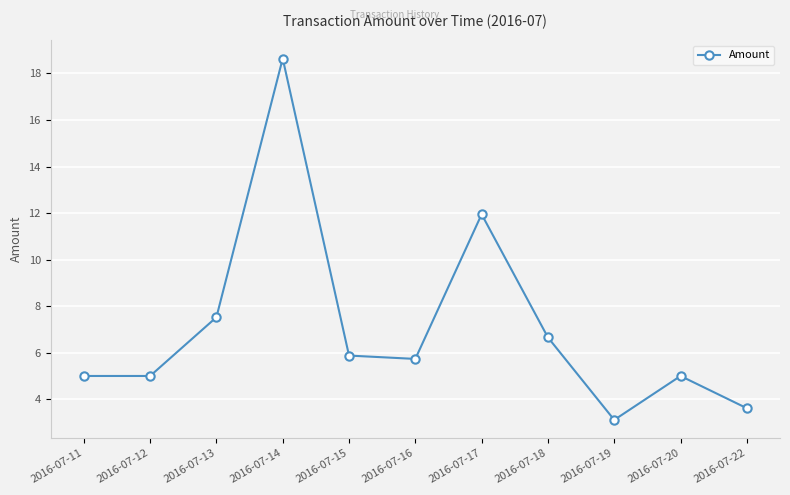

Reading left to right, extract all data points from this chart.

2016-07-11=5.0	2016-07-12=5.0	2016-07-13=7.5	2016-07-14=18.6	2016-07-15=5.9	2016-07-16=5.7	2016-07-17=11.9	2016-07-18=6.7	2016-07-19=3.1	2016-07-20=5.0	2016-07-22=3.6